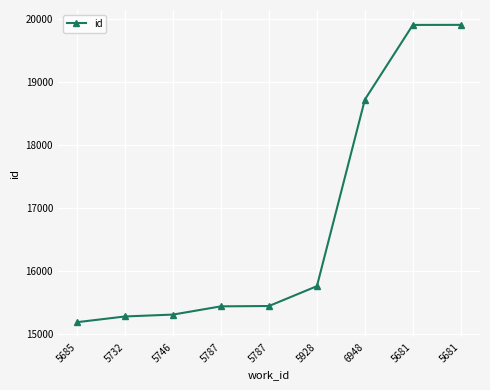

Reading left to right, extract all data points from this chart.

5685=15184	5732=15275	5746=15305	5787=15436	5787=15441	5928=15757	6948=18726	5681=19913	5681=19914